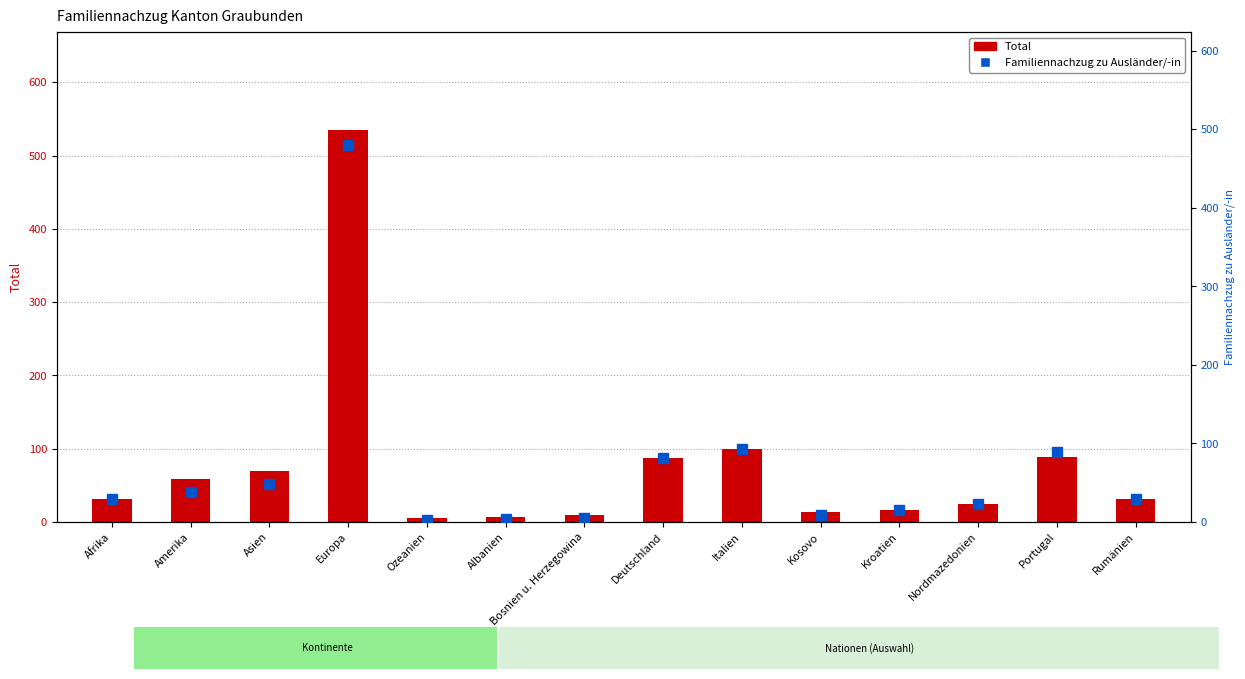

Where is Familiennachzug zu Ausländer/-in nearest to the value 241?

Italien